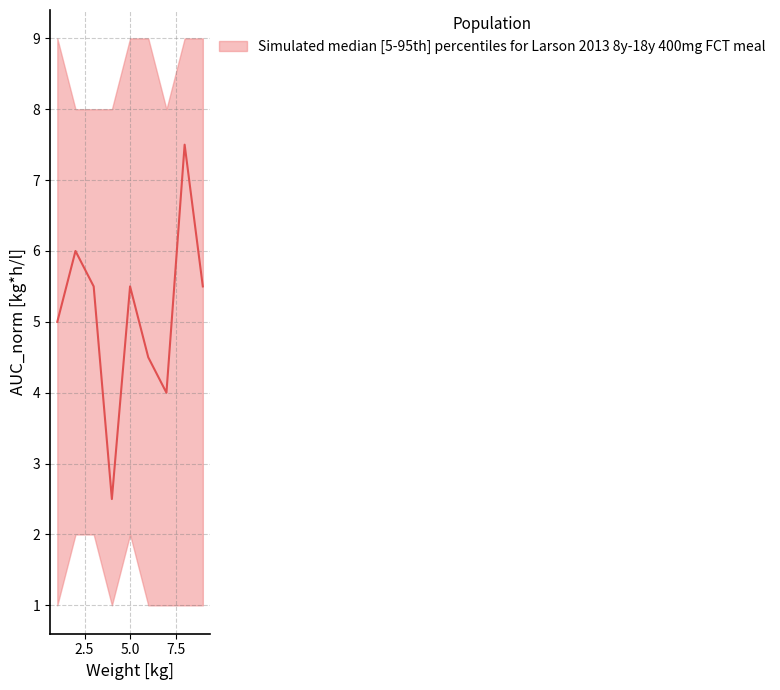

Count the col_7 values in the range 3 to 8.

6